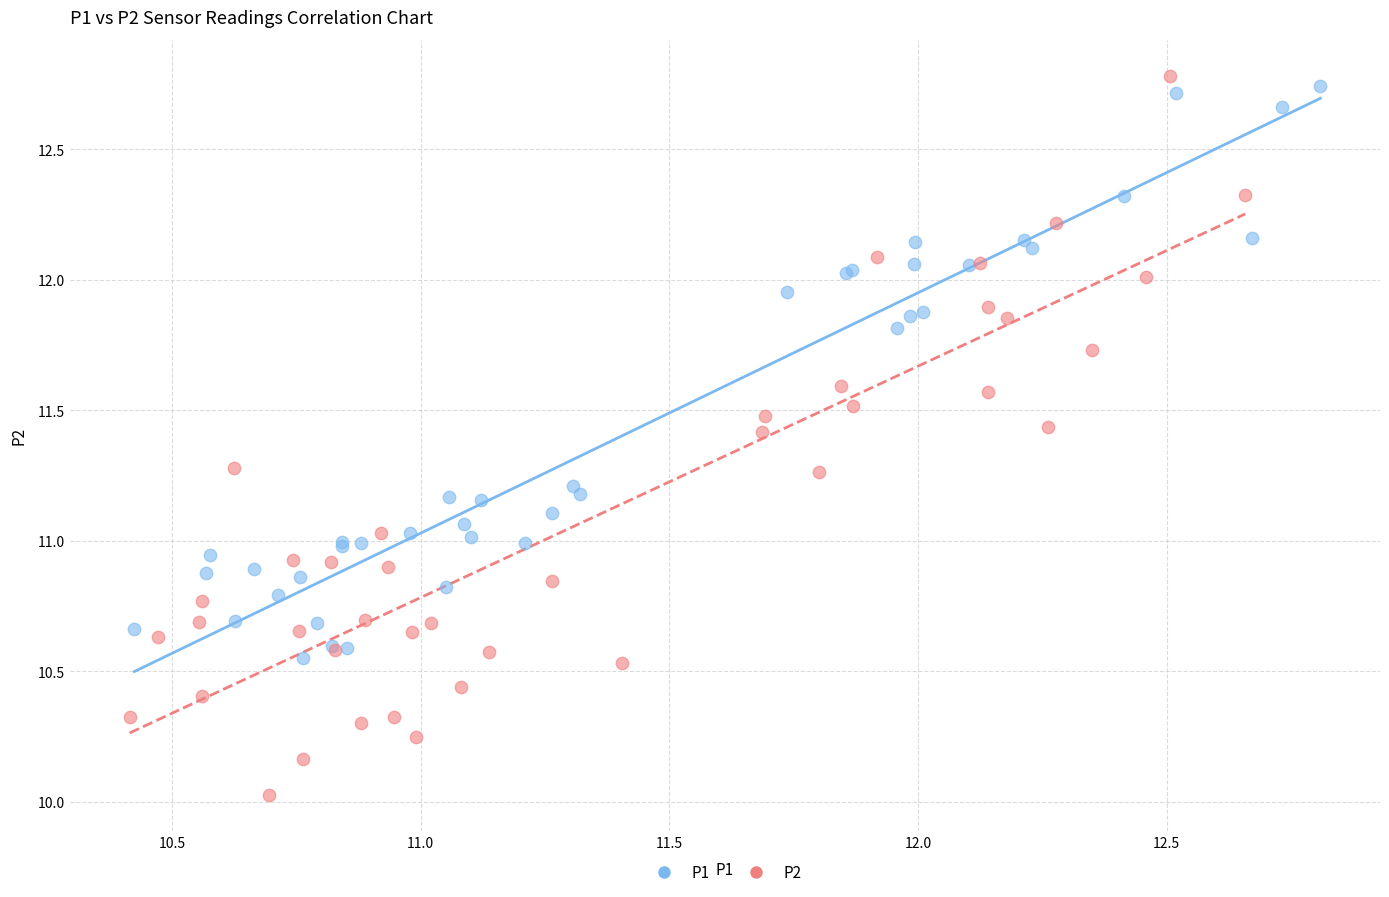

Which series has the largest Y range (max minus min)?

P2